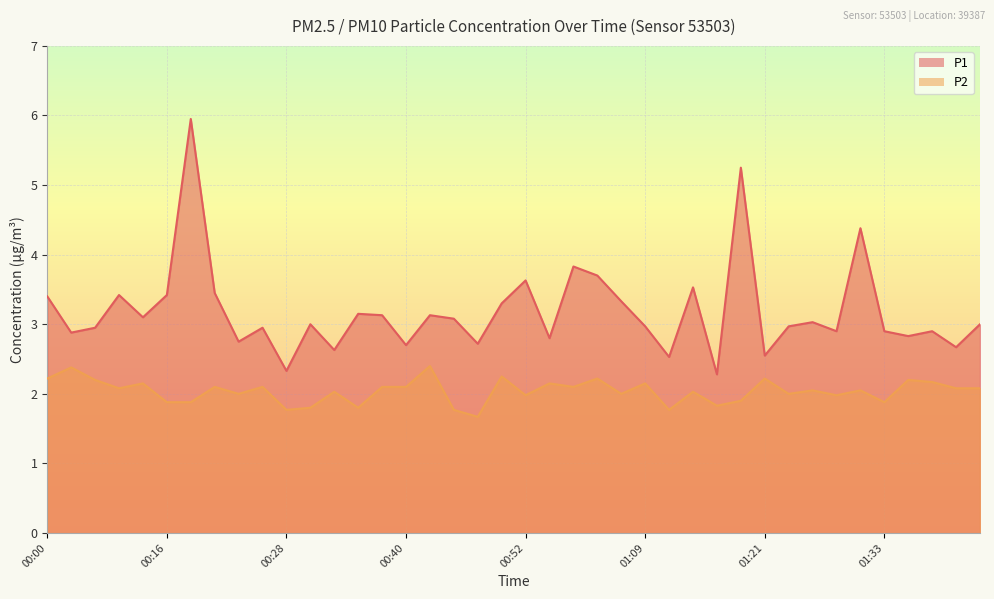

What is the difference between the second highest and second lowest values in the P2 series?

0.6